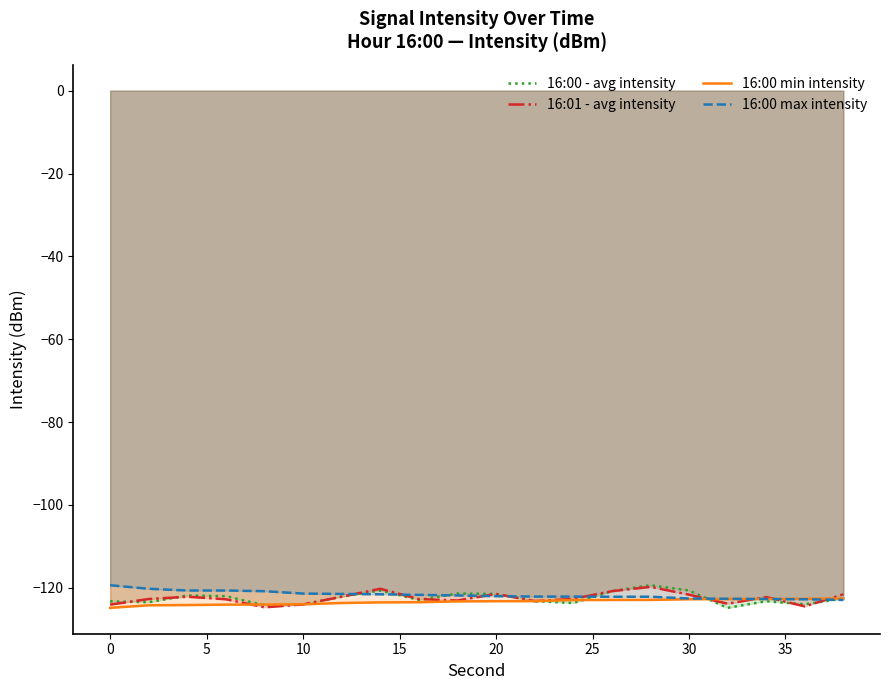

The value of 16:01 - avg intensity at 0 is -210.0. True or false?

False